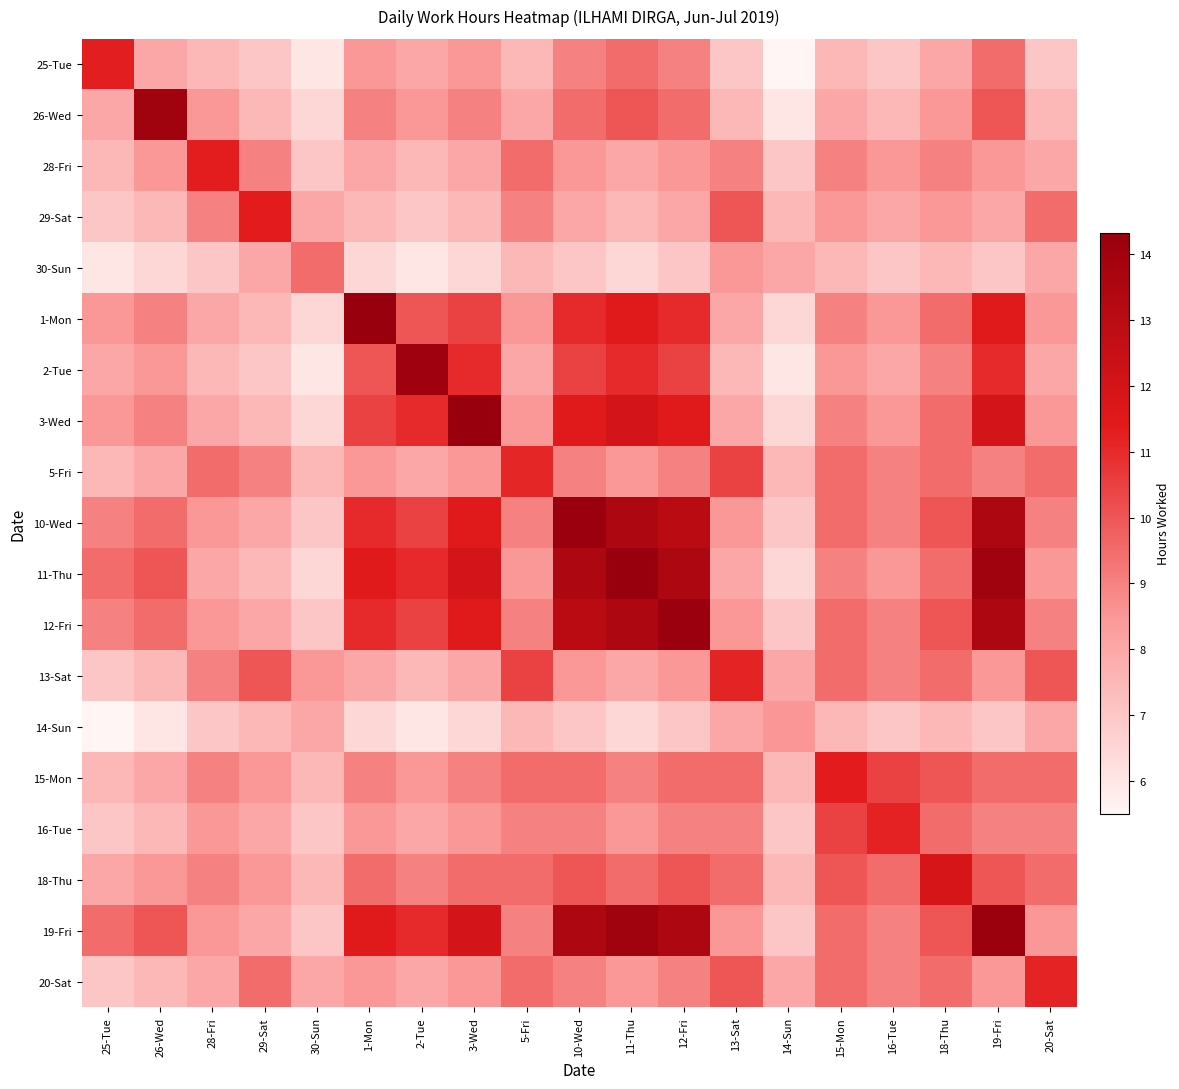

What is the total value across all series at 18-Thu?

176.3